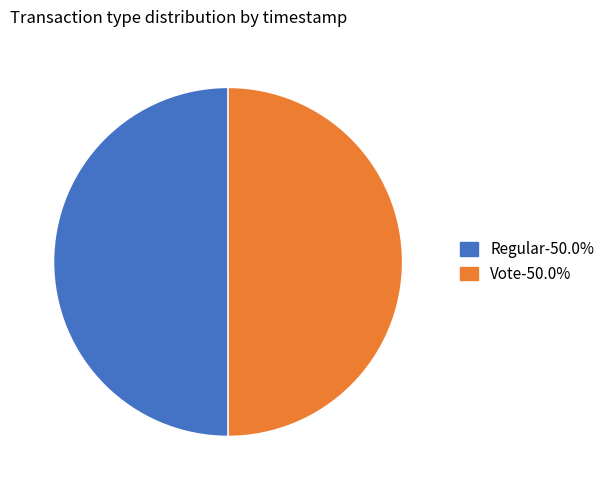

Combined, do Vote-50.0% and Regular-50.0% account for over 50%?

Yes